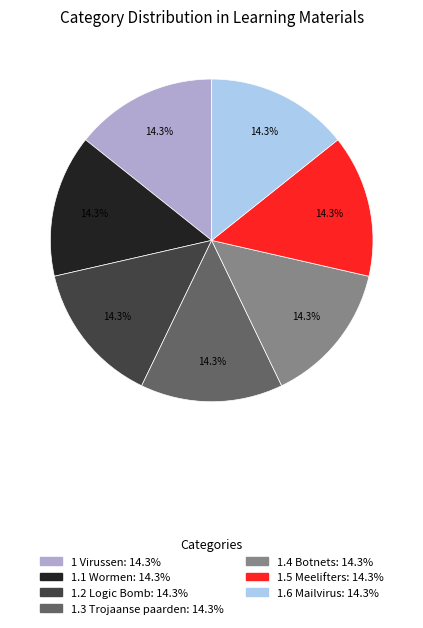

How many slices are in this pie chart?

7